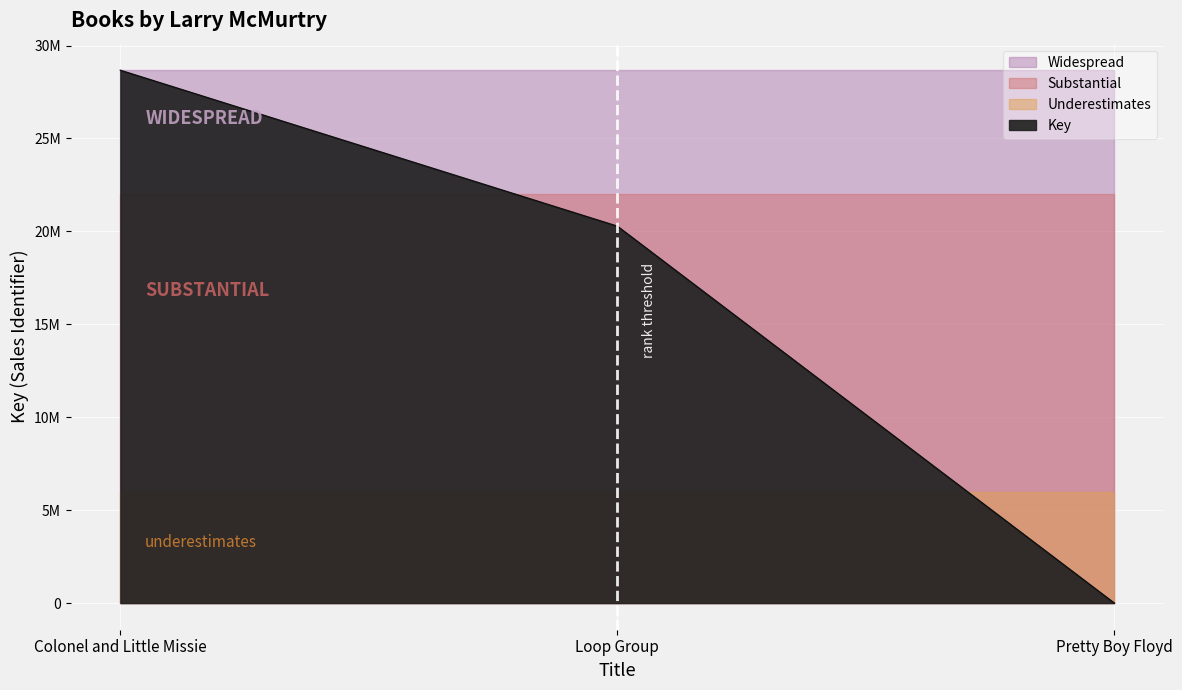

What value does the data have at Loop Group, to the nearest 50?

20279200